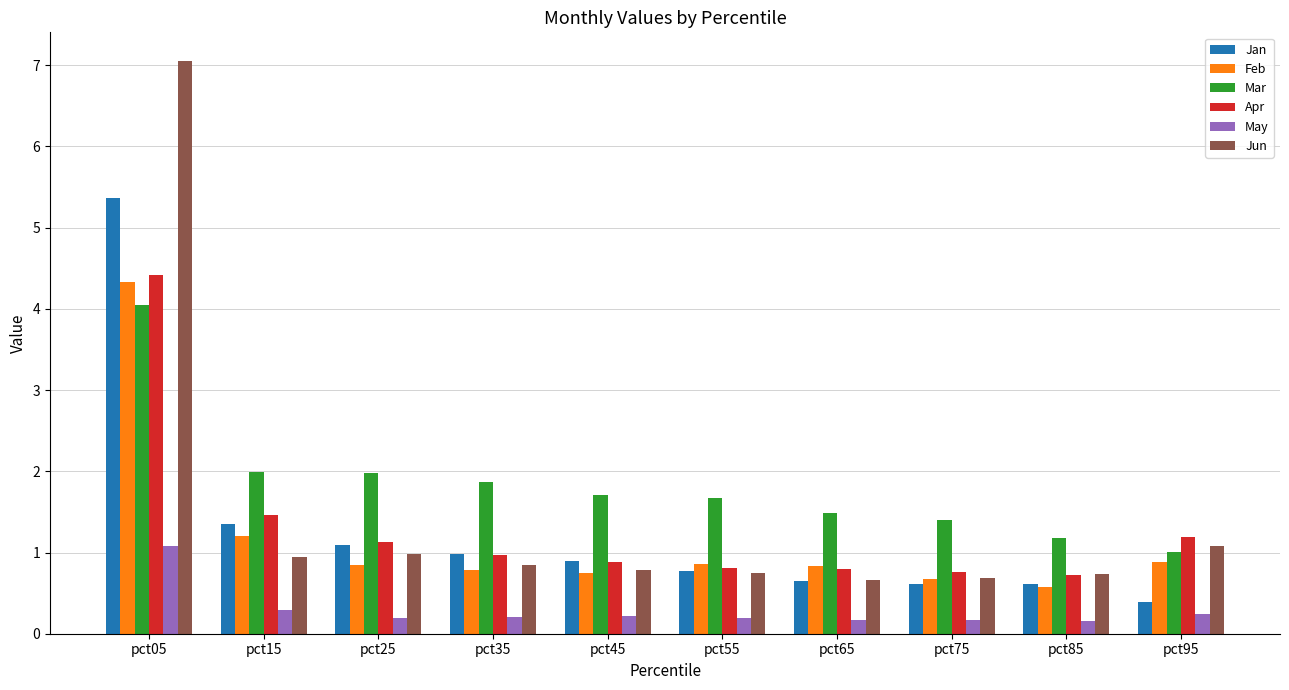

At how many categories does at least one series exceed 1?

10